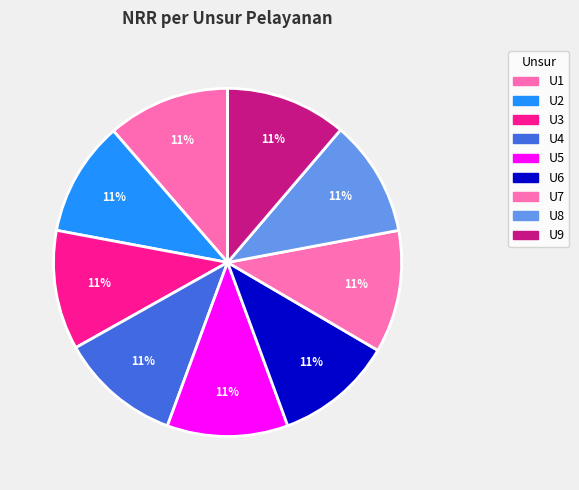

Which has a higher value, U2 or U8?

U8